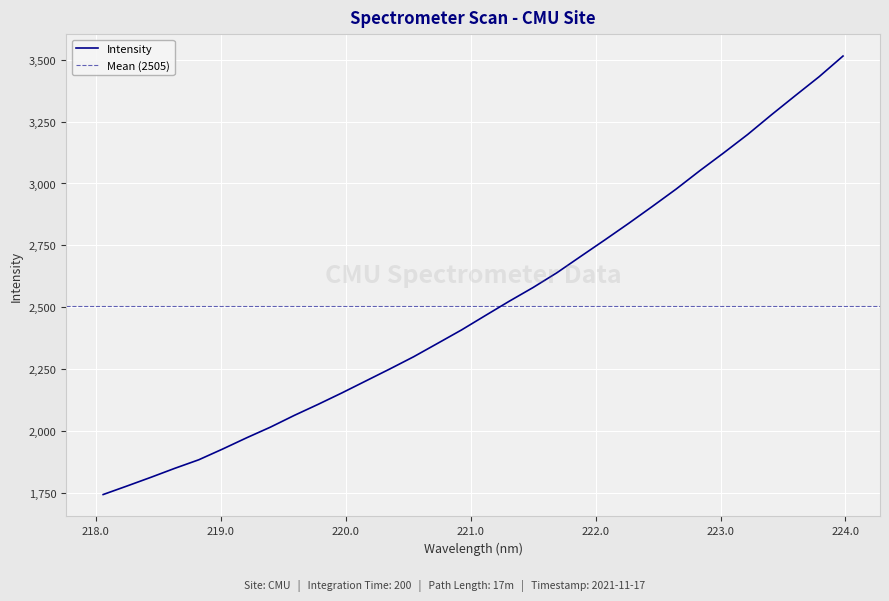

At which category does the chart reach its peak across all series?

223.9802